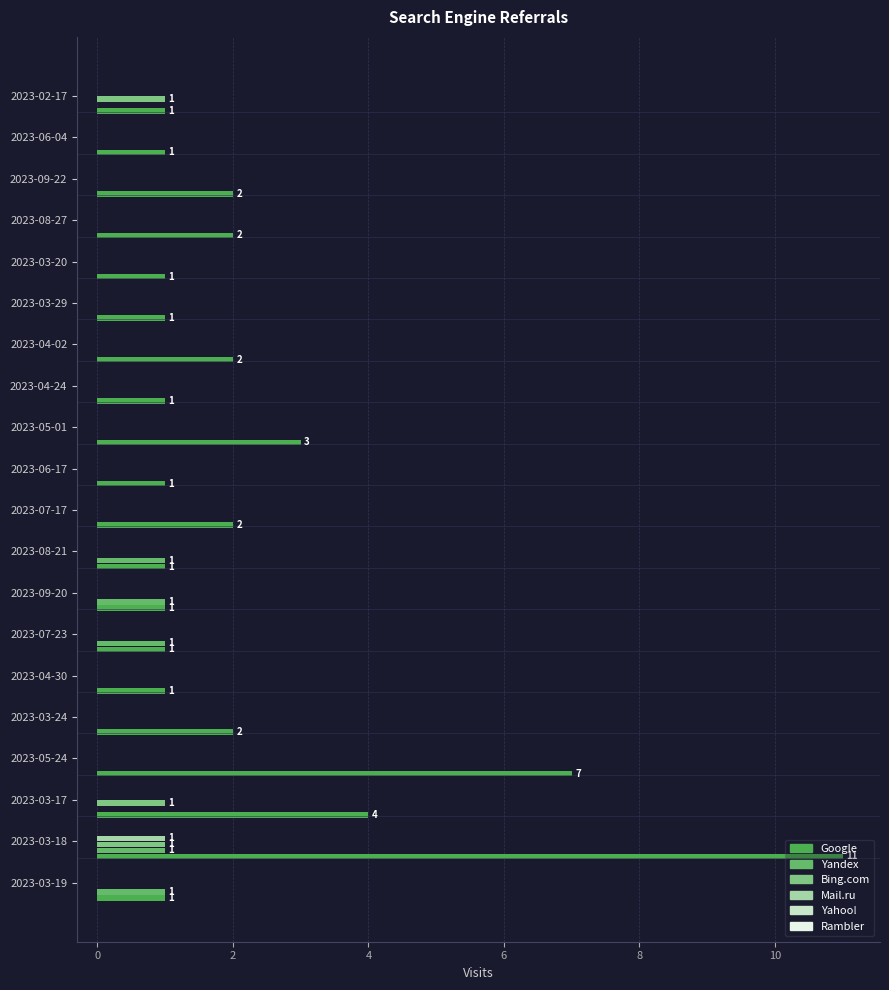

How many series are shown in this chart?

4